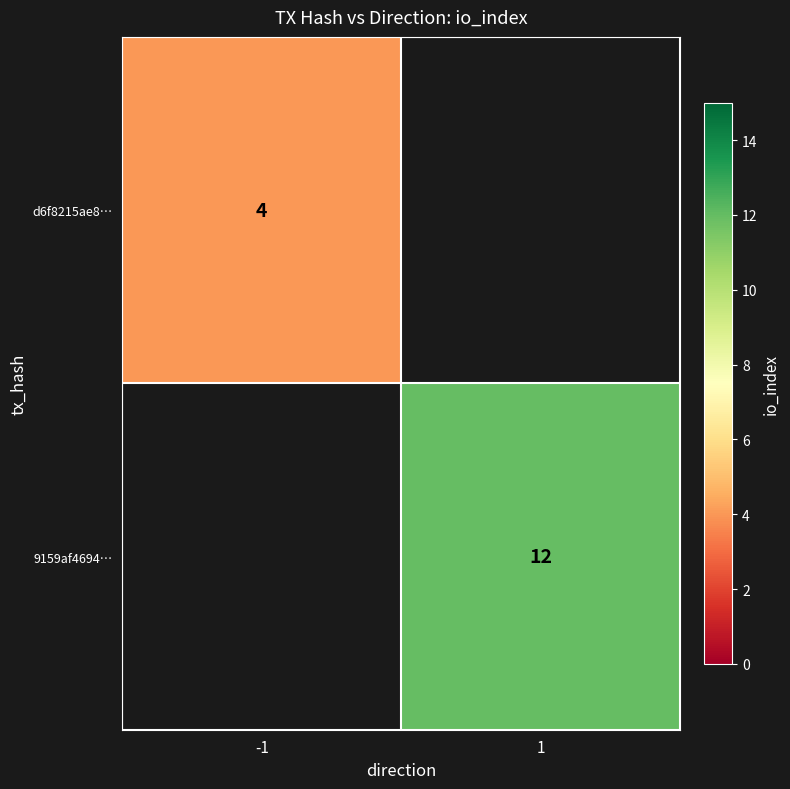

Is it true that 9159af4694… equals 12 at 1?

True